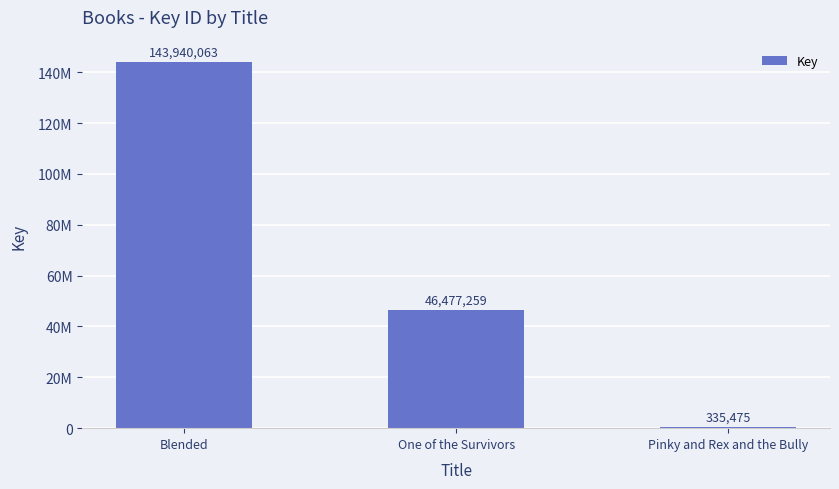

What is the approximate value at Blended?

143940063